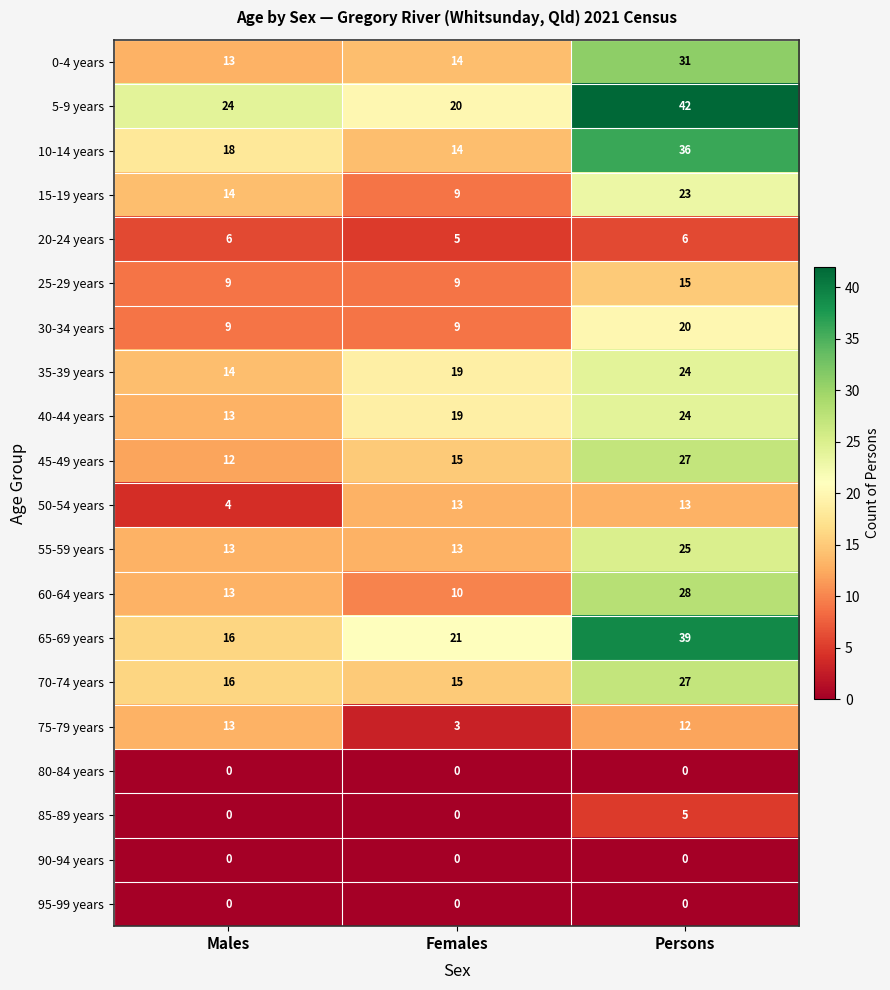

At how many categories does at least one series exceed 20?

3